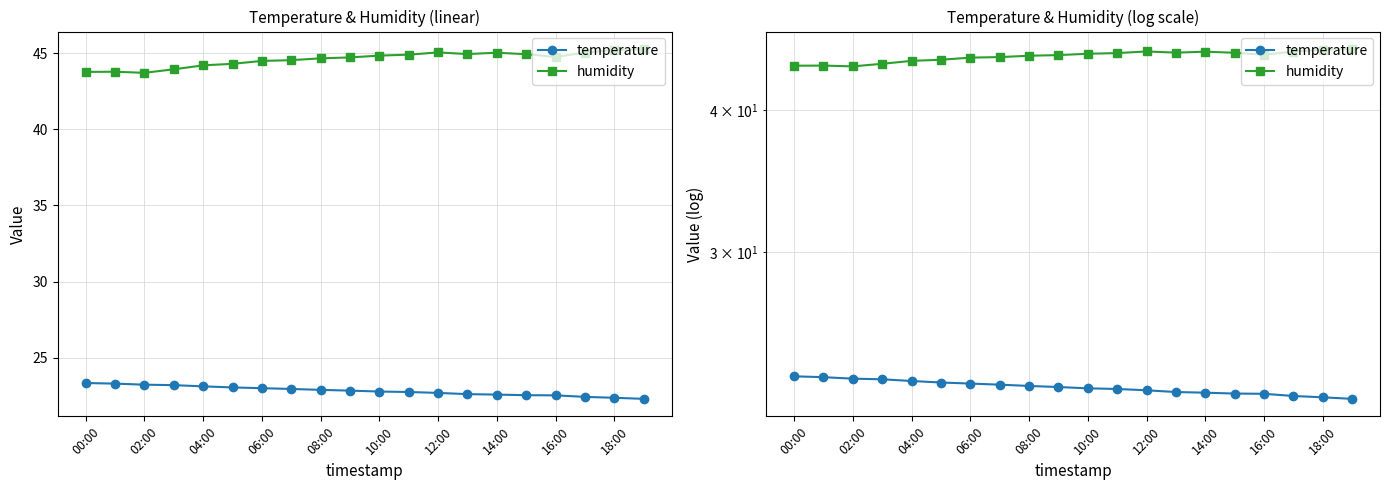

Does the chart display data point markers on the line(s)?

Yes